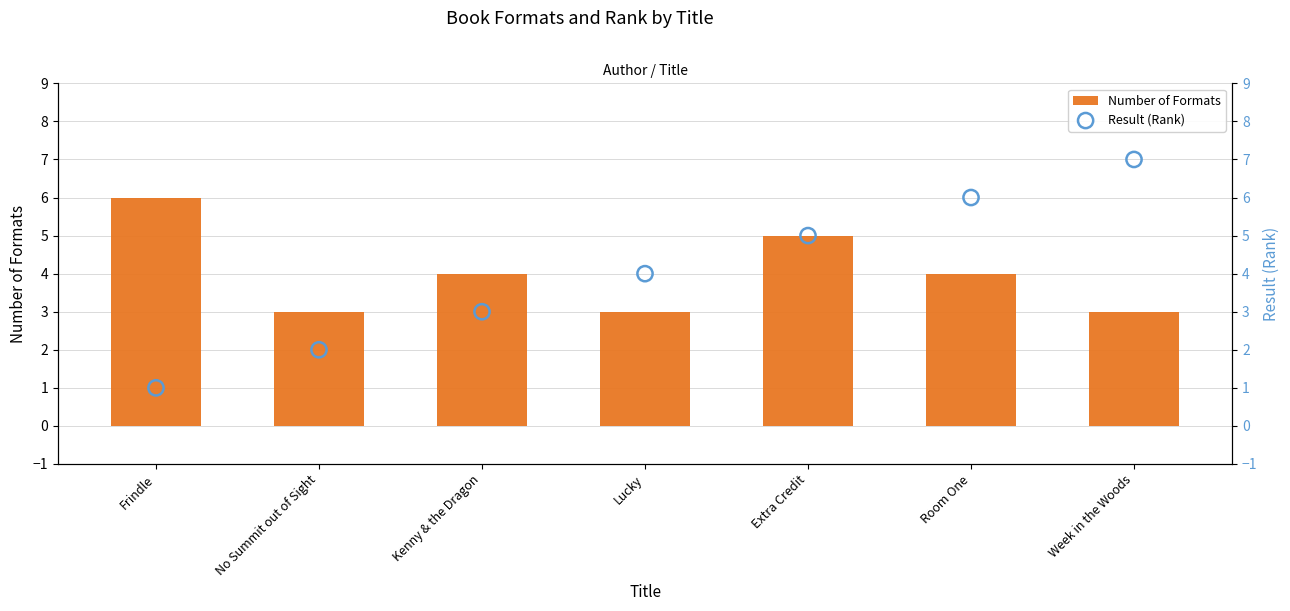

What are all the series names shown in the legend?

Number of Formats, Result (Rank)